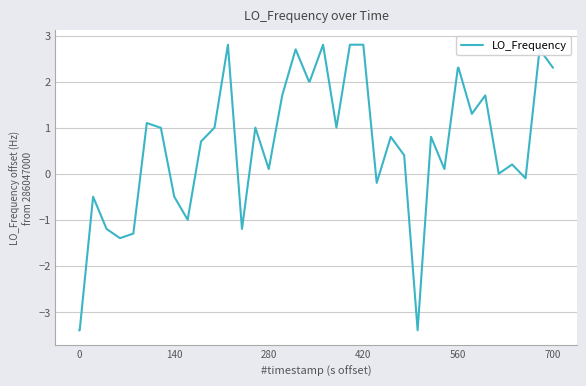

What is the difference between the maximum and minimum values?

6.2